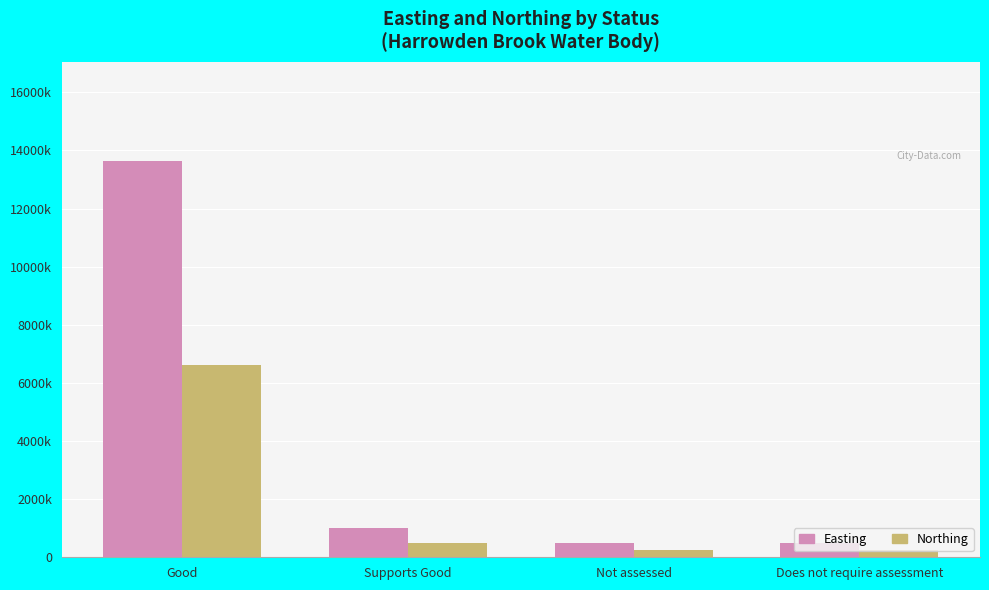

Reading left to right, list all the values displayed in this chart.

Easting: 13634163	1009938	504969	504969
Northing: 6621021	490446	245223	245223